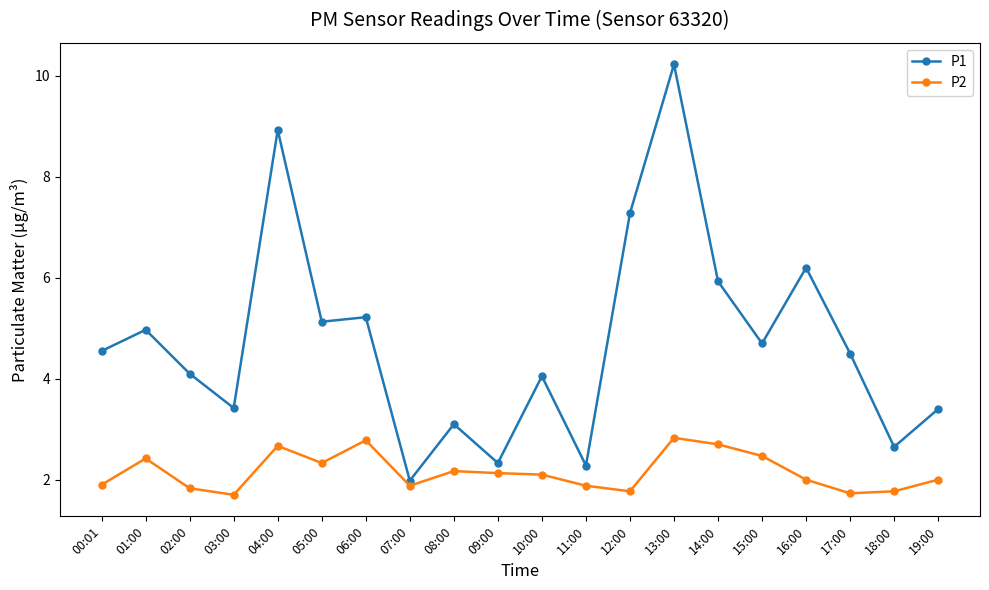

What is the highest value of the P2 series?

2.8